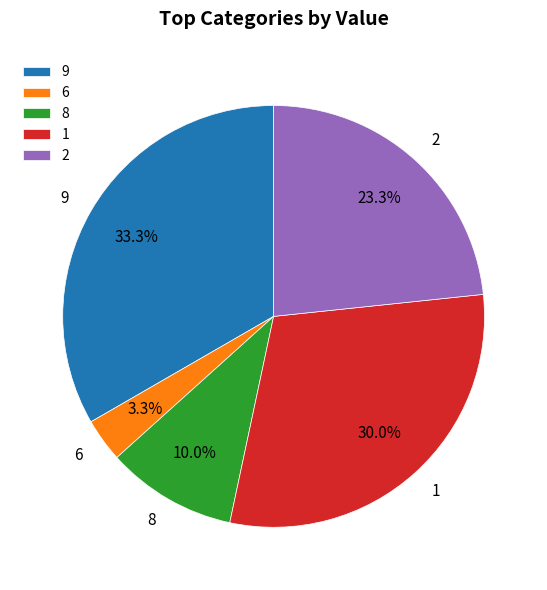

Is 2 the majority of the pie?

No